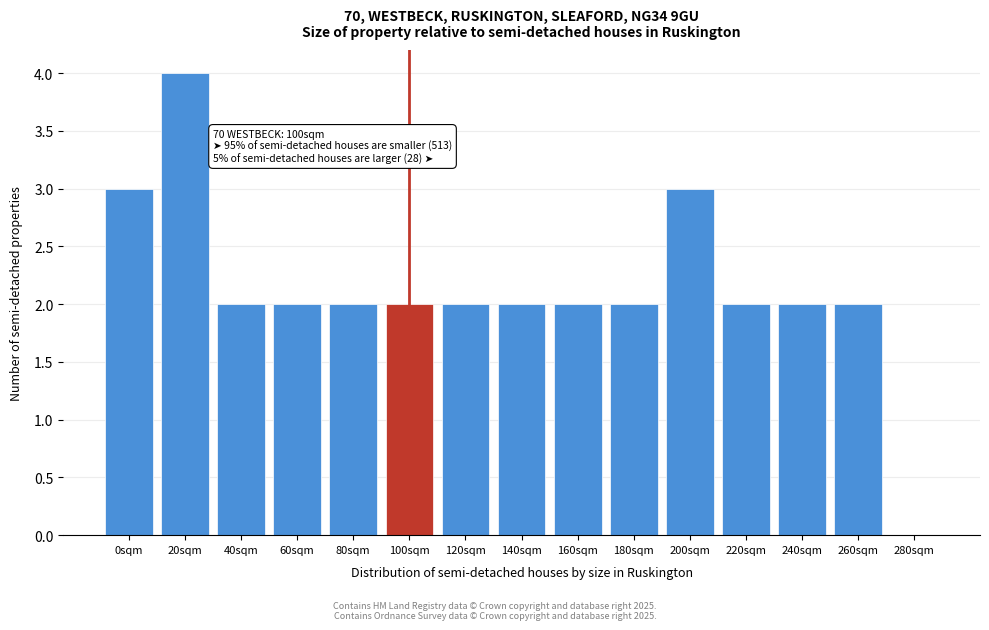

Reading left to right, what are all the values shown in this chart?

0sqm=3	20sqm=4	40sqm=2	60sqm=2	80sqm=2	100sqm=2	120sqm=2	140sqm=2	160sqm=2	180sqm=2	200sqm=3	220sqm=2	240sqm=2	260sqm=2	280sqm=0